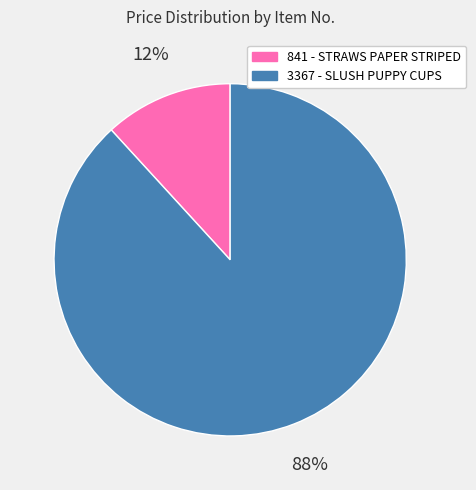

To the nearest percent, what is the combined percentage of 3367 and 841?

100%